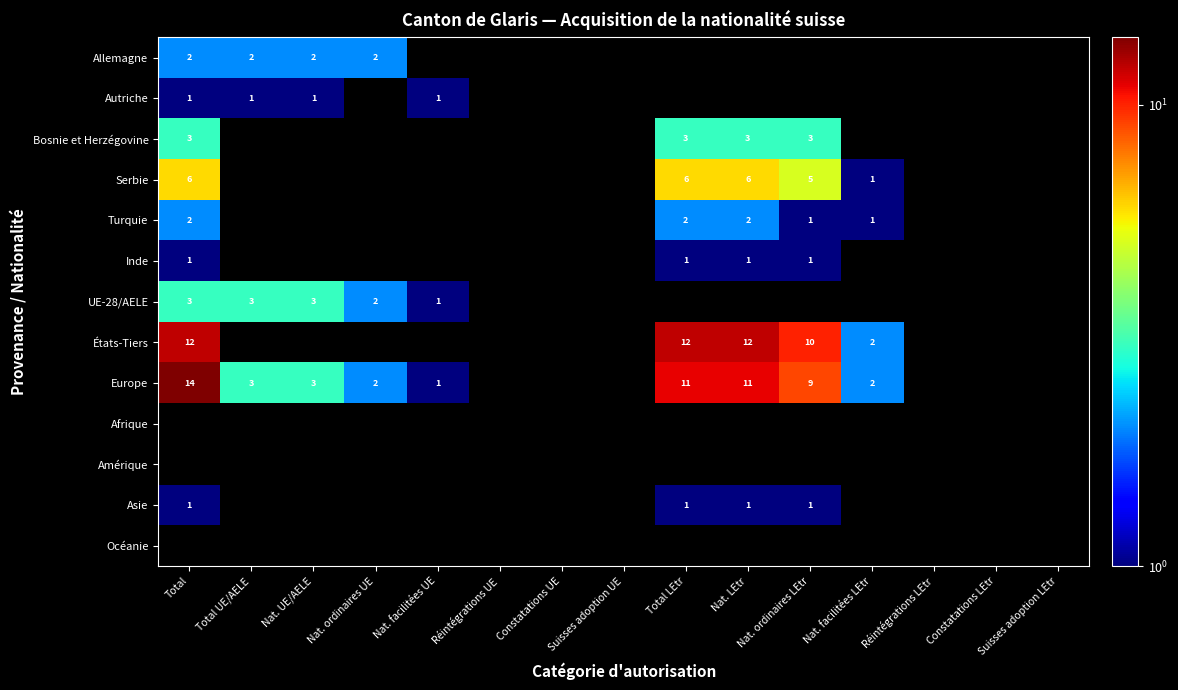

Between Réintégrations LEtr and Nat. LEtr, which is larger?

Nat. LEtr